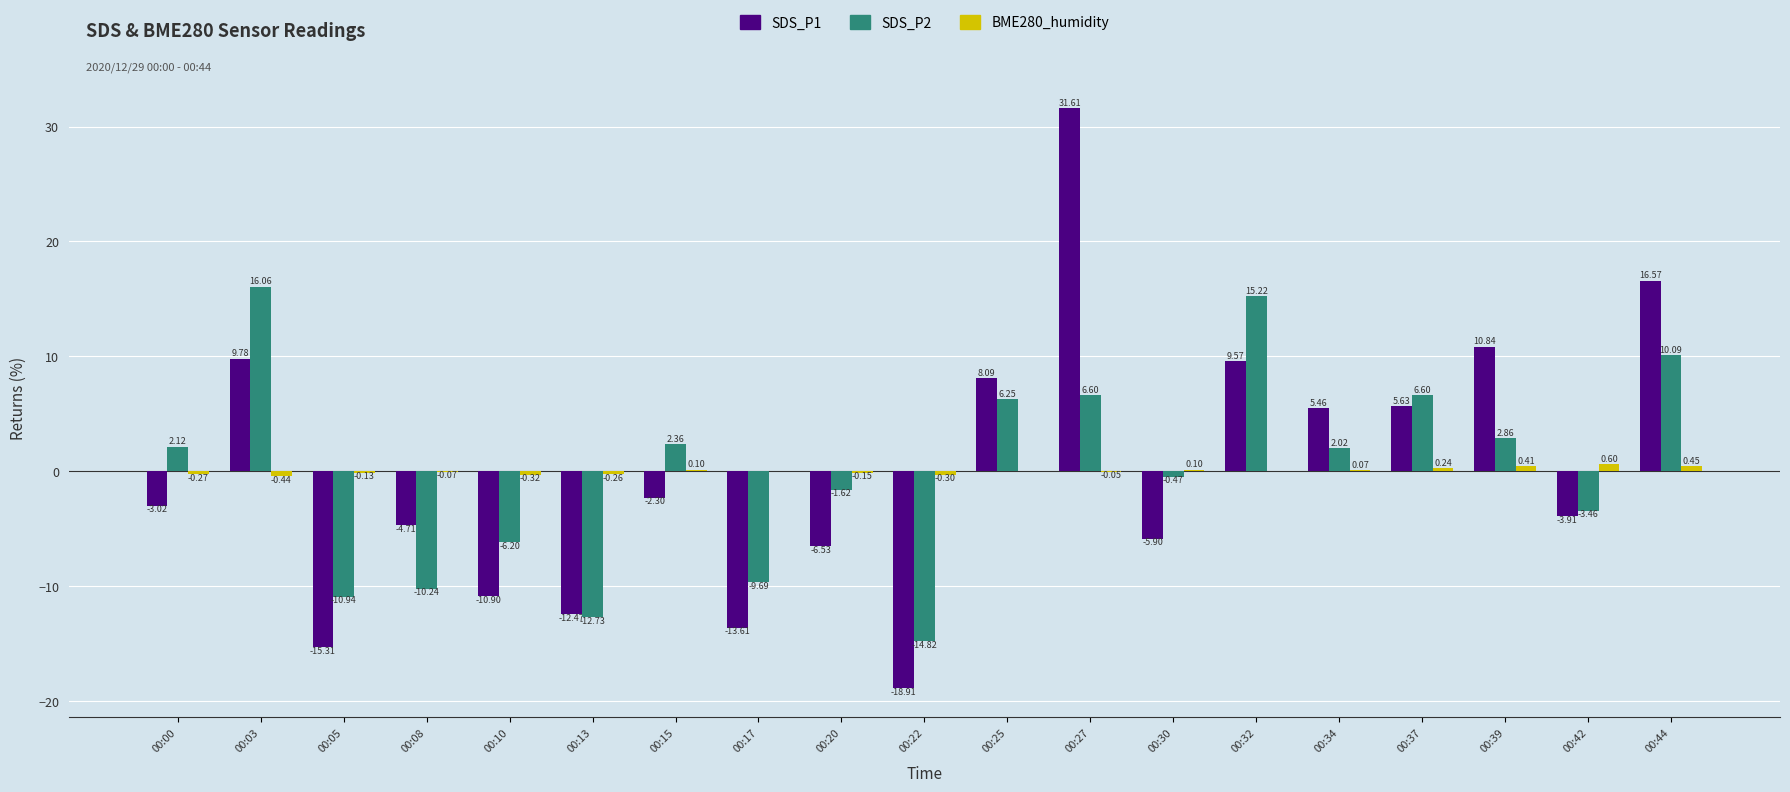

Is the value of SDS_P1 at 00:17 greater than the value of SDS_P2 at 00:22?

Yes